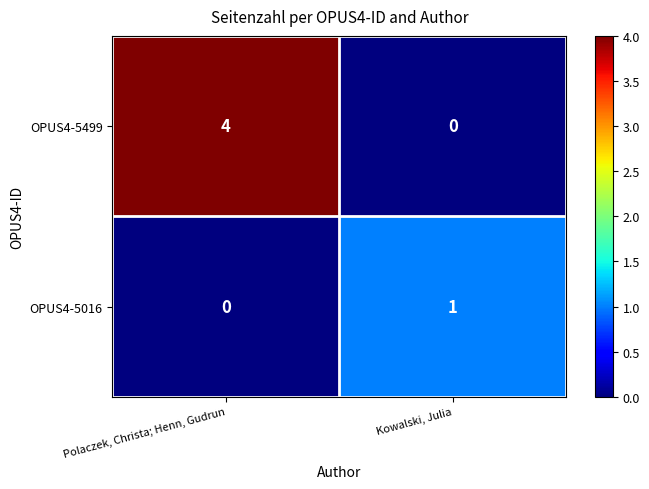

Reading left to right, list all the values displayed in this chart.

OPUS4-5499: 4	0
OPUS4-5016: 0	1